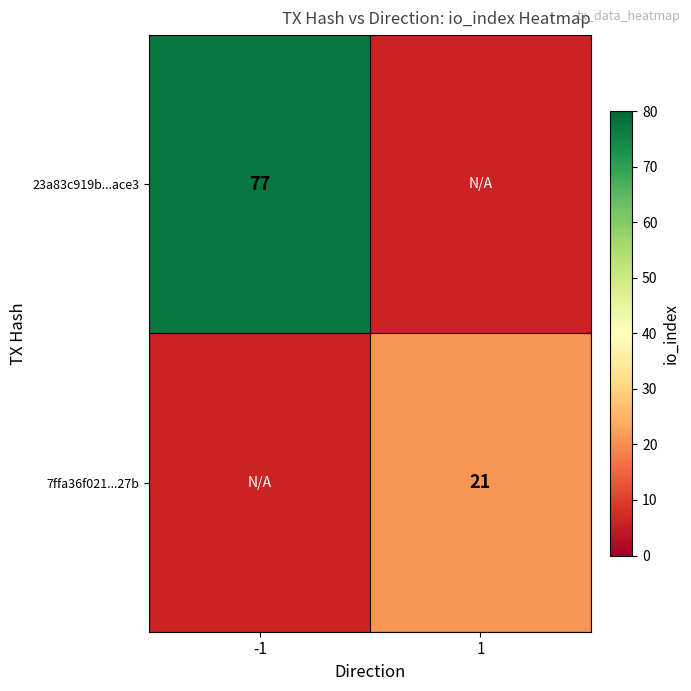

Which has a higher value, 1 or -1?

-1